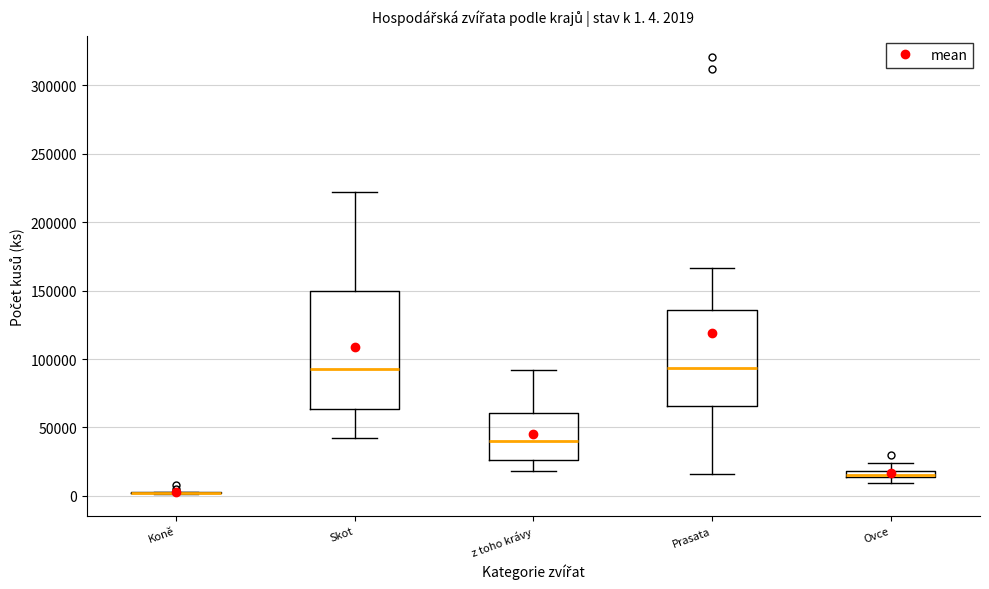

Comparing the boxes themselves (not the whiskers), which one is the tallest?

Skot